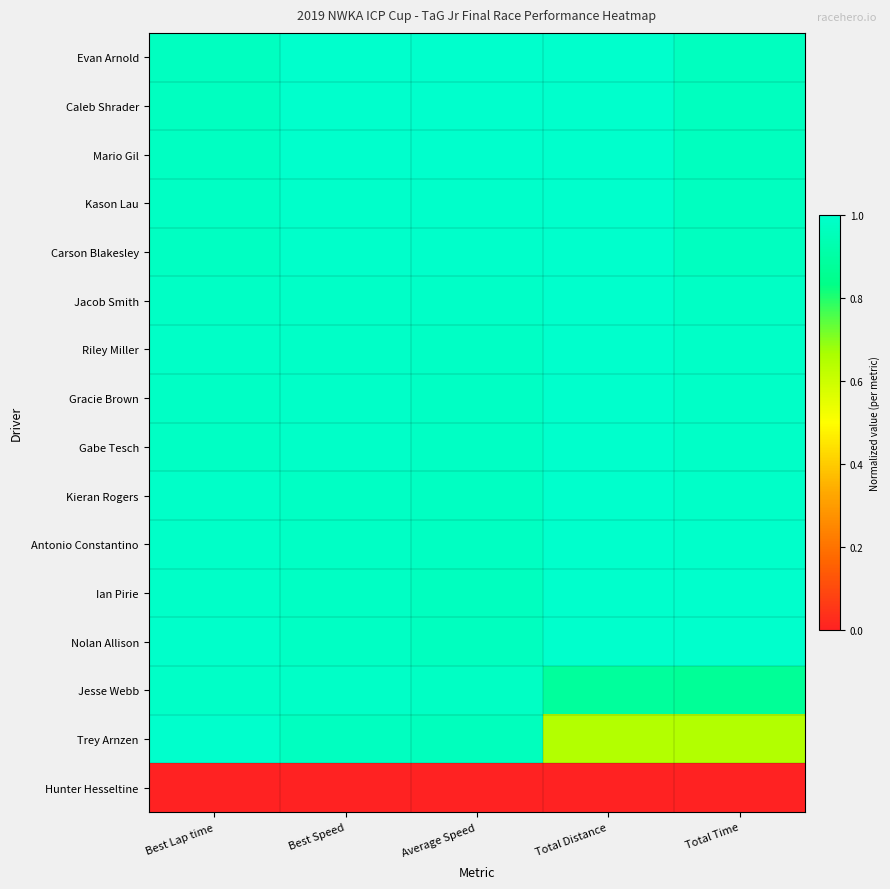

How many distinct data groups are displayed?

16